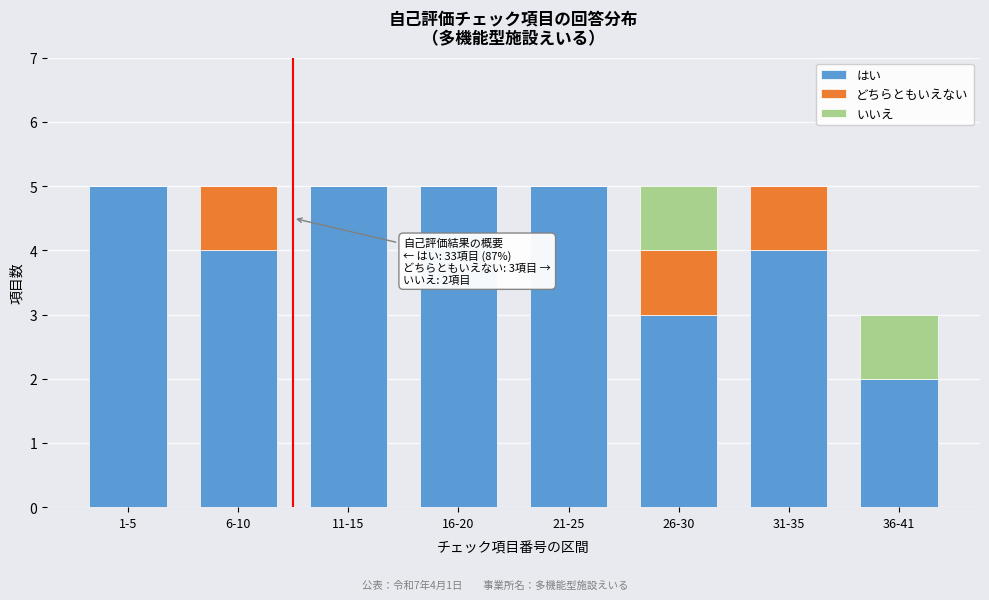

Reading left to right, what are the values for はい?

1-5=5	6-10=4	11-15=5	16-20=5	21-25=5	26-30=3	31-35=4	36-41=2